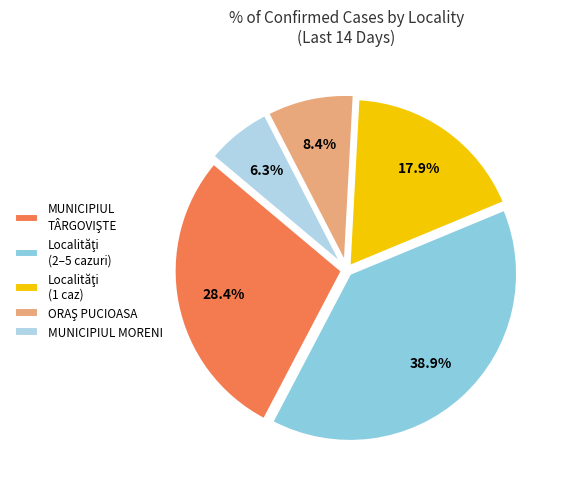

Which slice is the smallest?

MUNICIPIUL MORENI